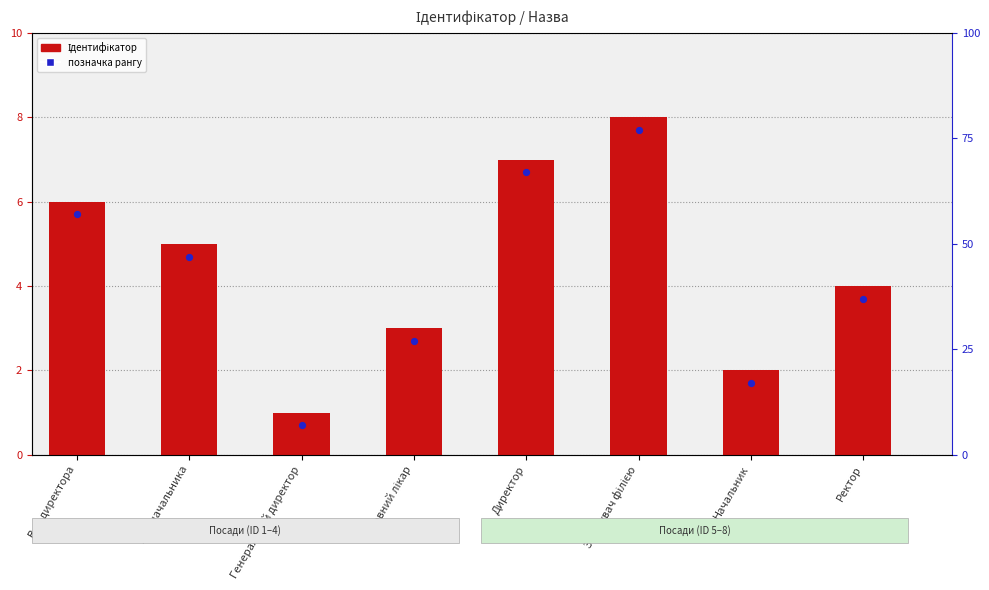

At how many categories does at least one series exceed 2?

6